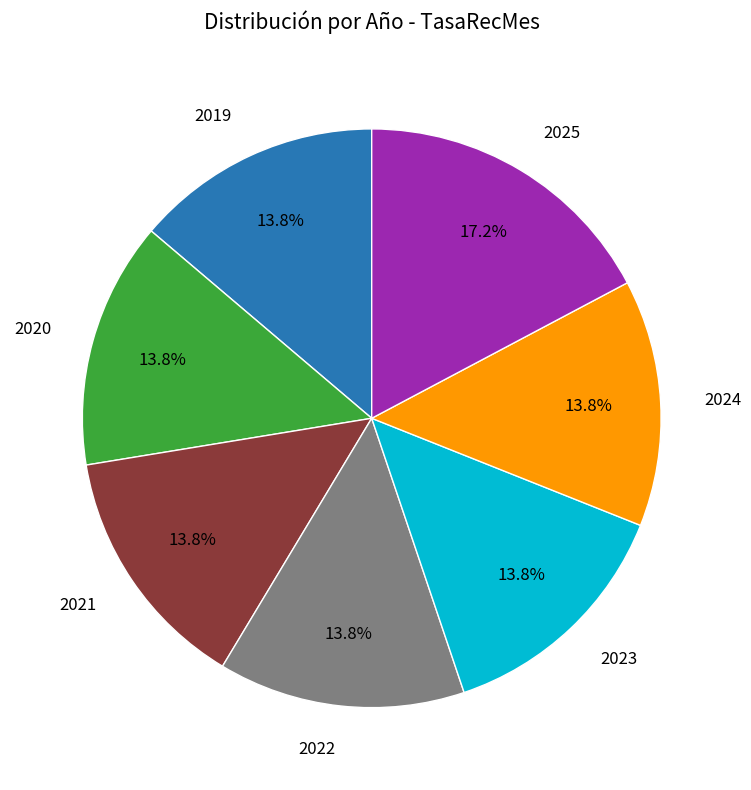

Does any single category account for the majority?

No